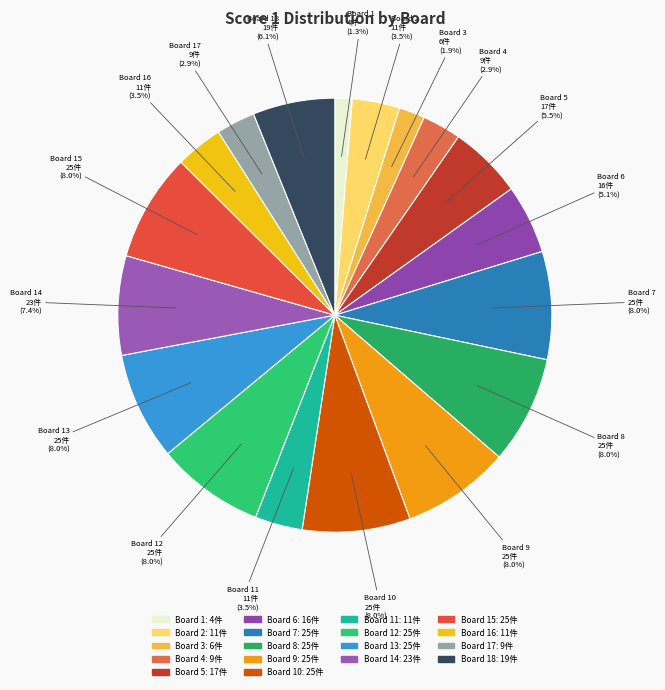

To the nearest percent, what is the average slice percentage?

6%